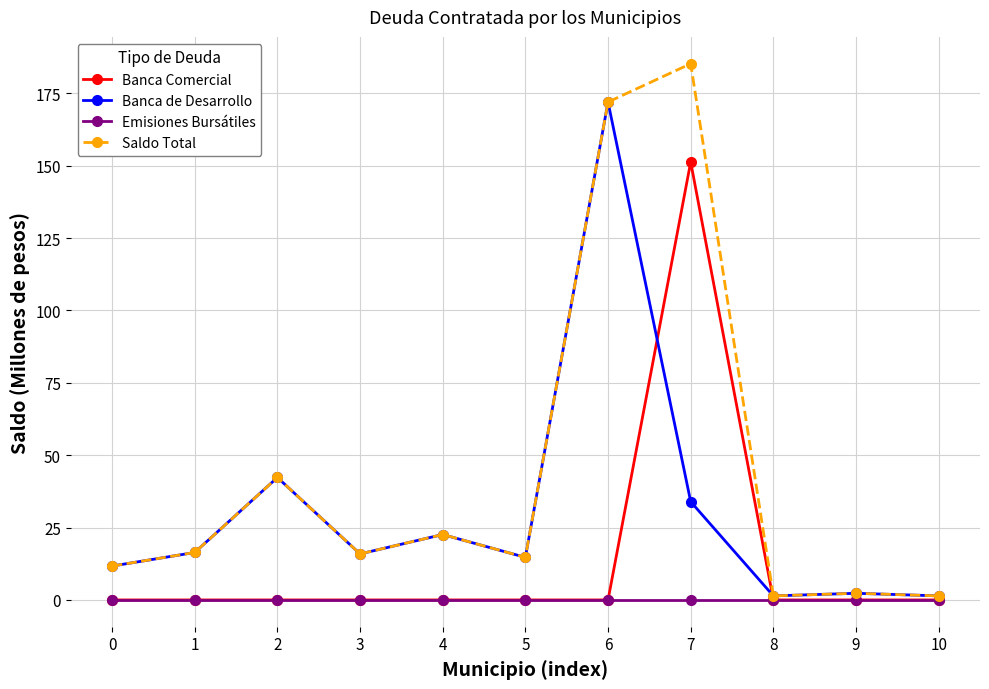

True or false: Banca de Desarrollo has a value of 50.3 at 7.

False